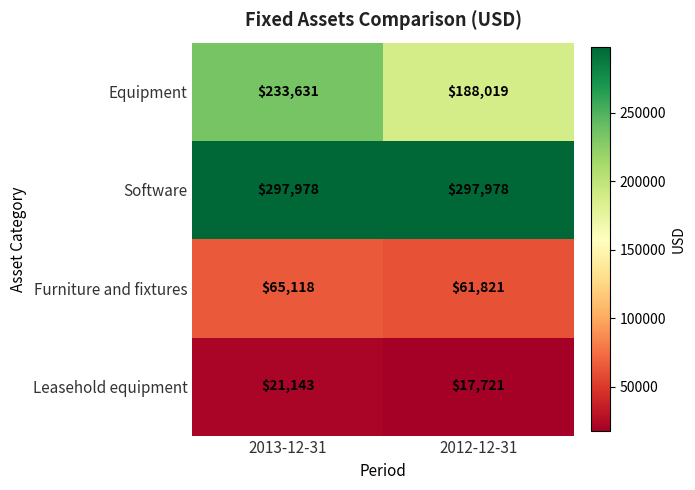

What is the greatest value displayed?

297978